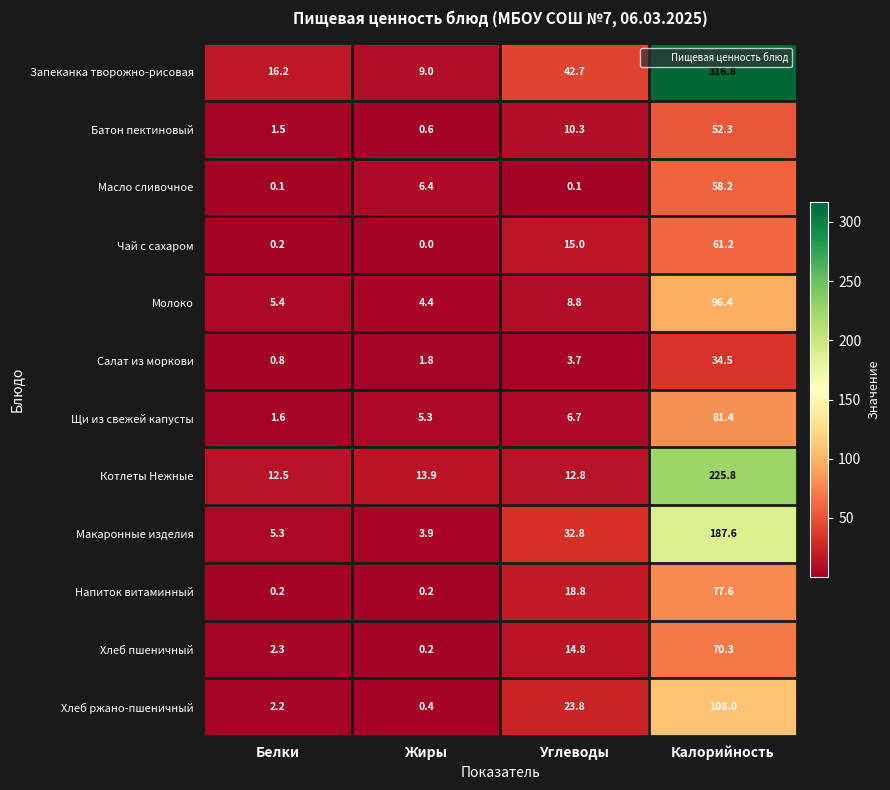

Count the number of data series in this chart.

12